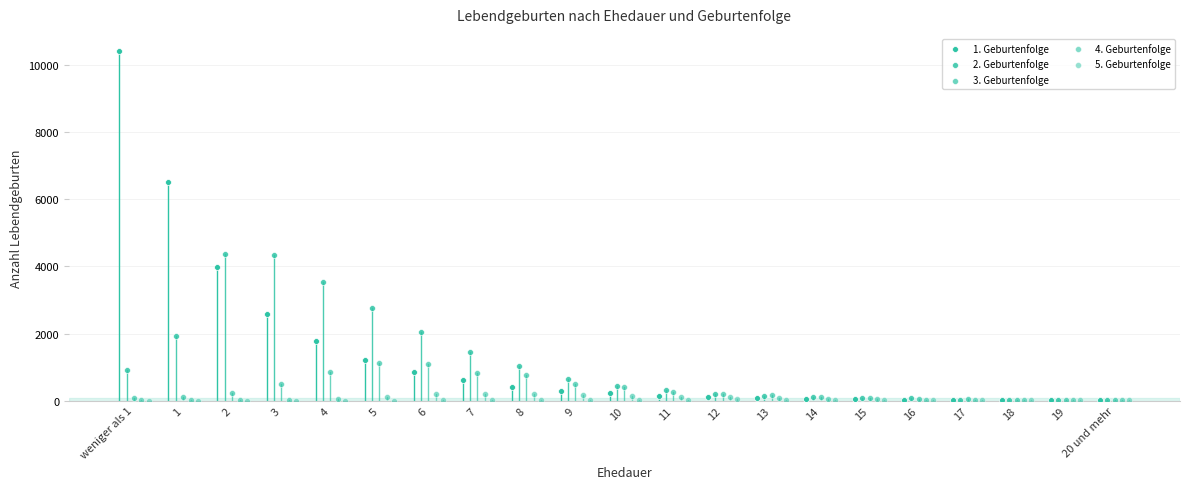

Which series contains the lowest Y value?

5. Geburtenfolge